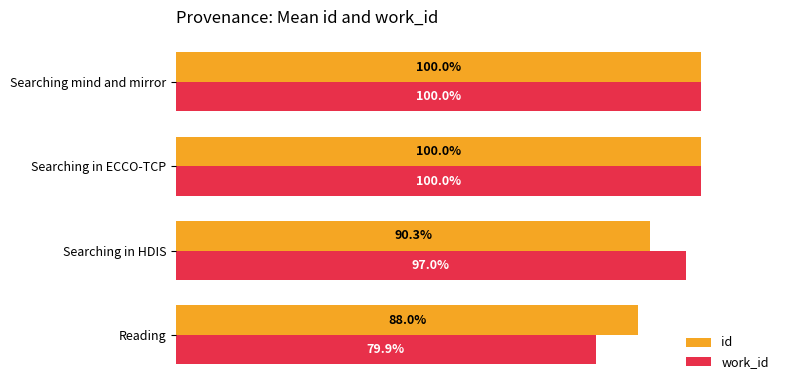

Between Reading and Searching mind and mirror, which series saw the biggest shift?

work_id